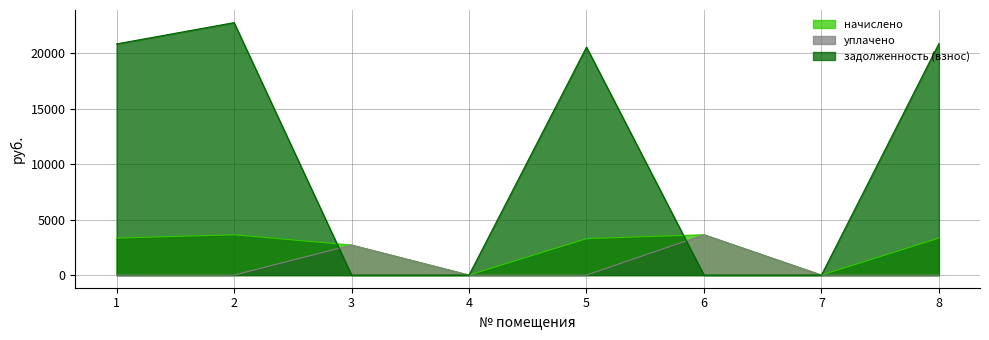

True or false: задолженность (взнос) has a value of 15654.4 at 4.

False